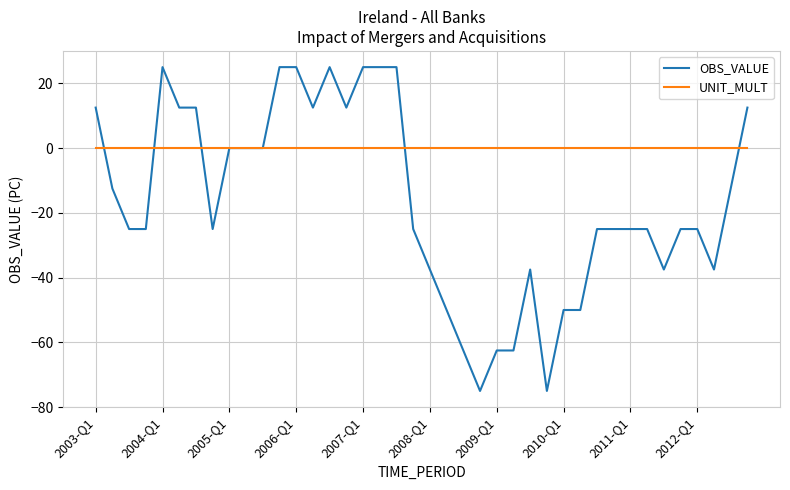

True or false: UNIT_MULT and OBS_VALUE intersect in this chart.

True